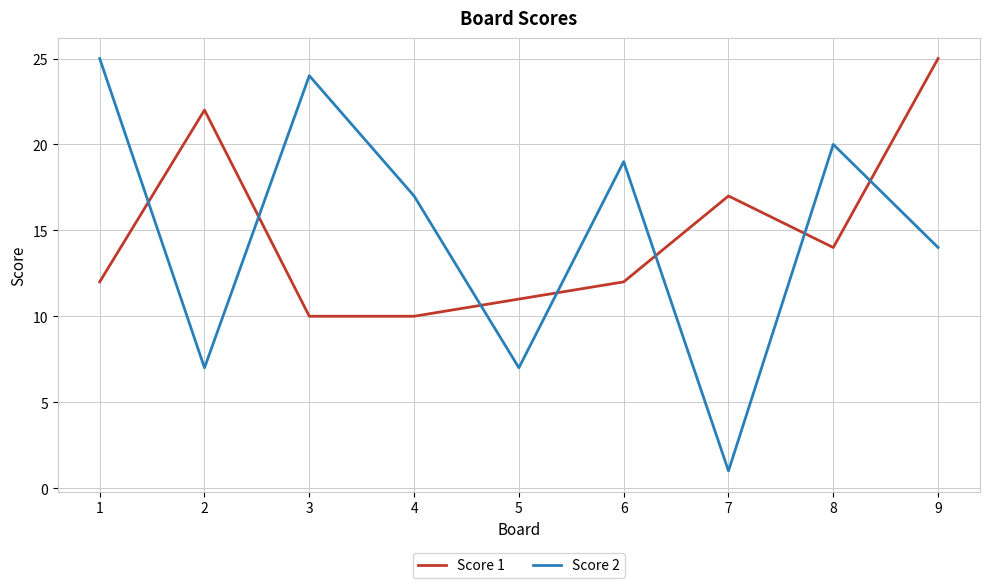

After their last crossing, which series has the higher values: Score 1 or Score 2?

Score 1